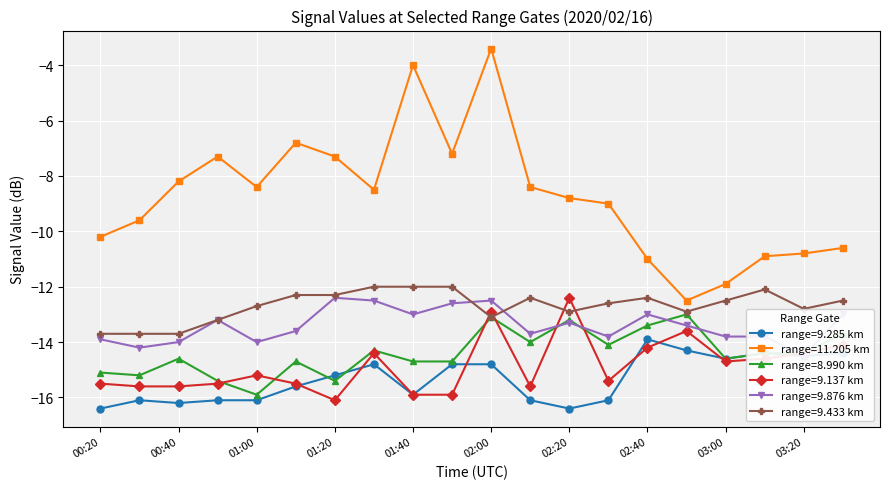

True or false: 9.285 and 9.876 intersect in this chart.

False